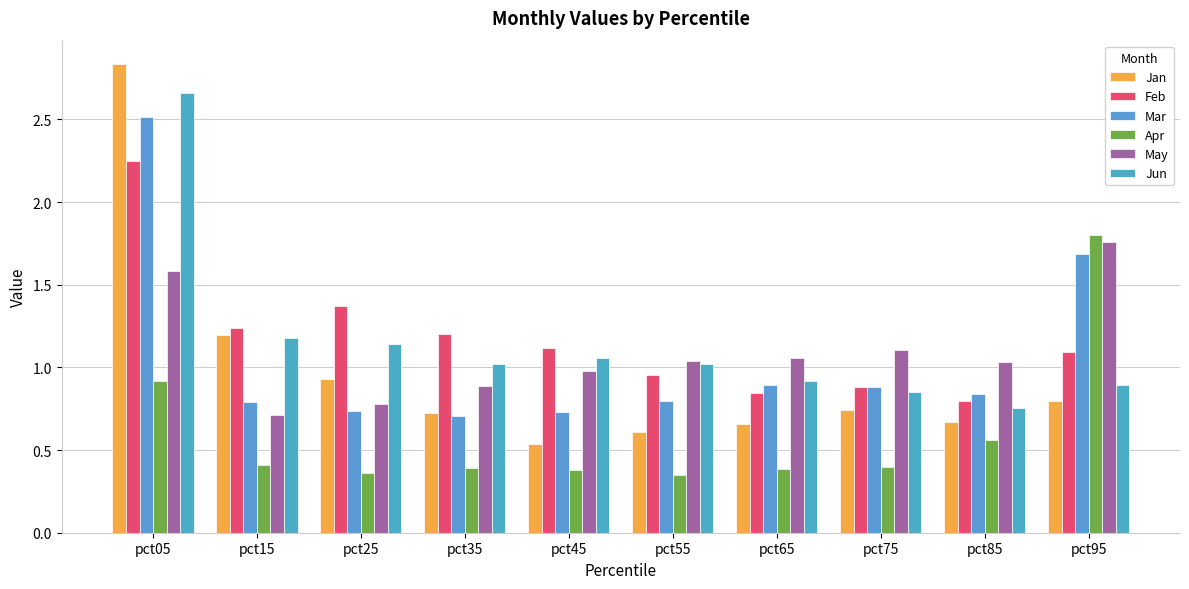

How many distinct data groups are displayed?

6